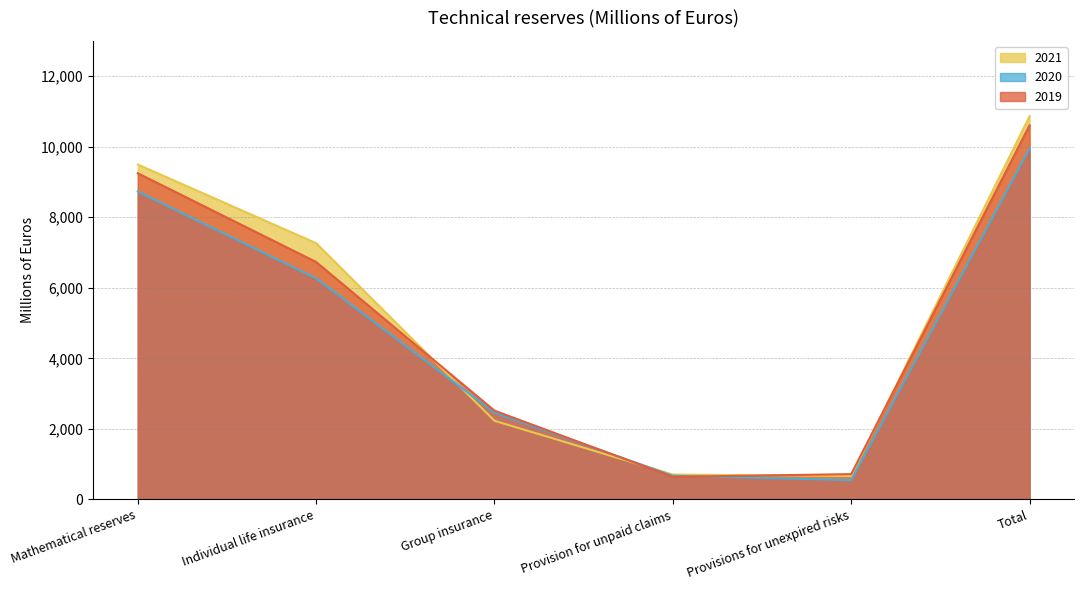

What is the minimum value for 2019?

641